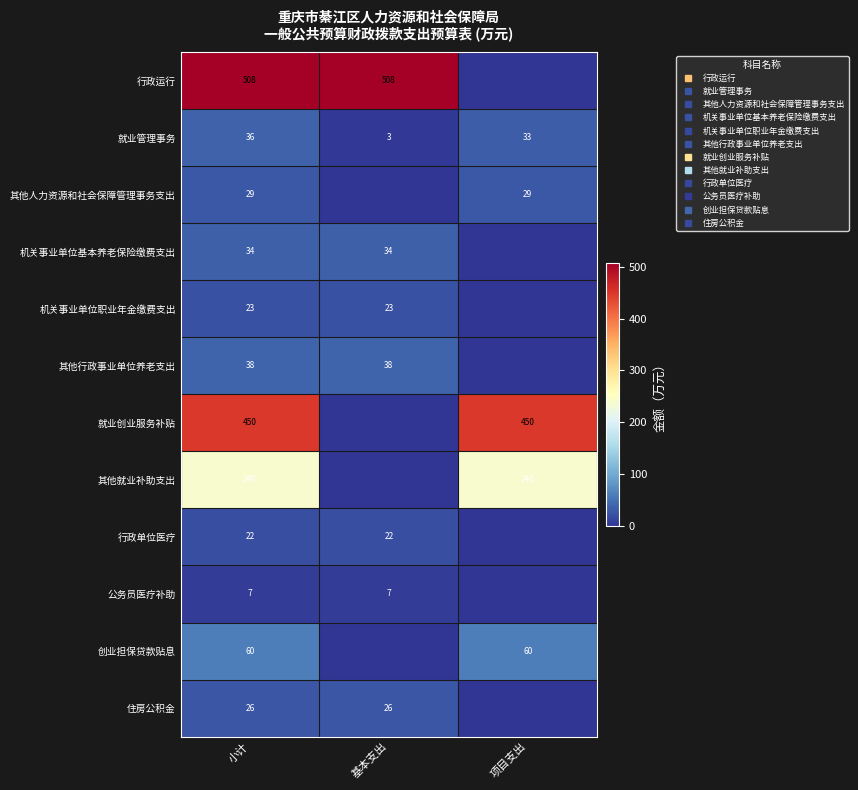

Which category has the lowest value across all series?

项目支出